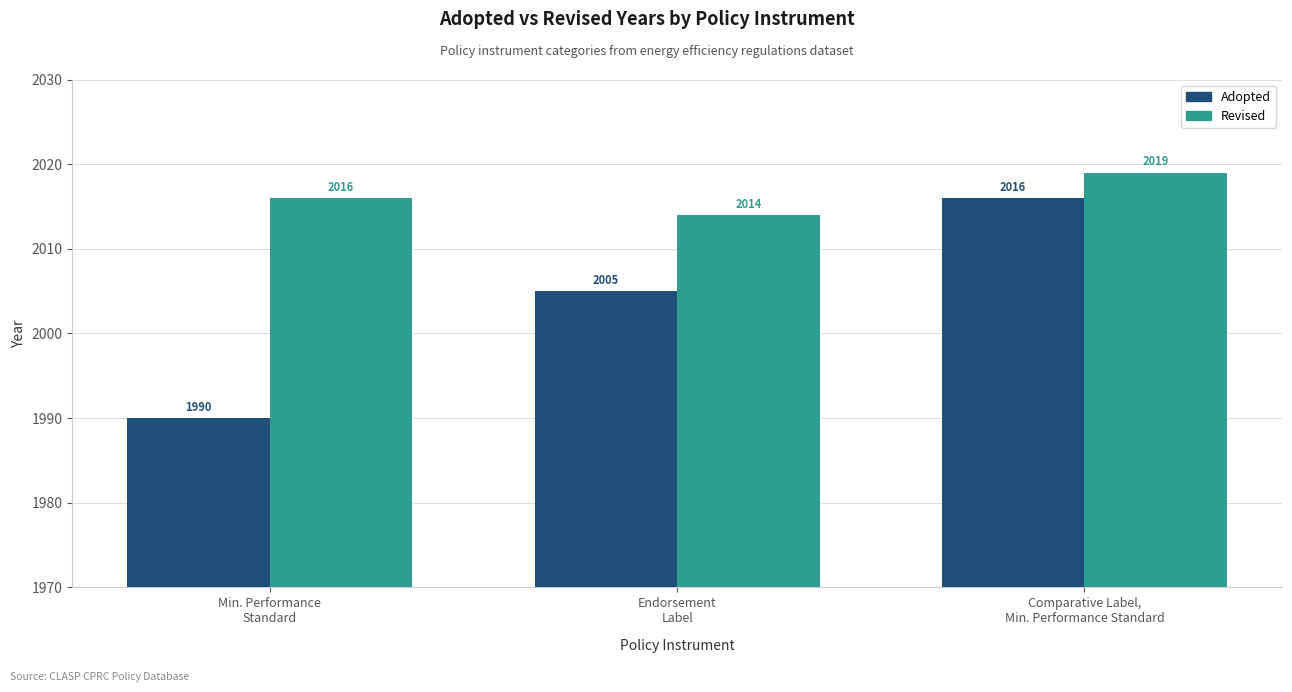

What is the value of the Adopted bar at the 1st from the left?

1990